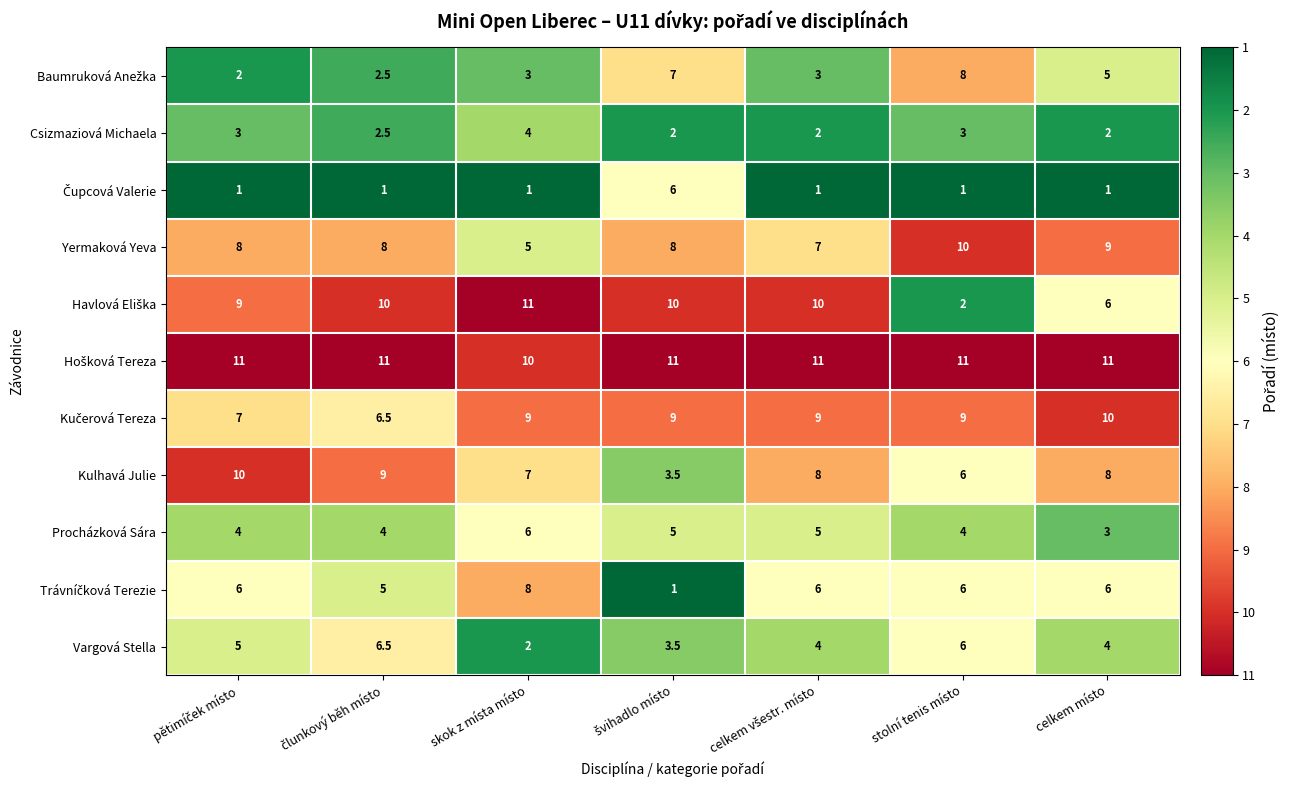

What is the smallest value displayed?

1.0